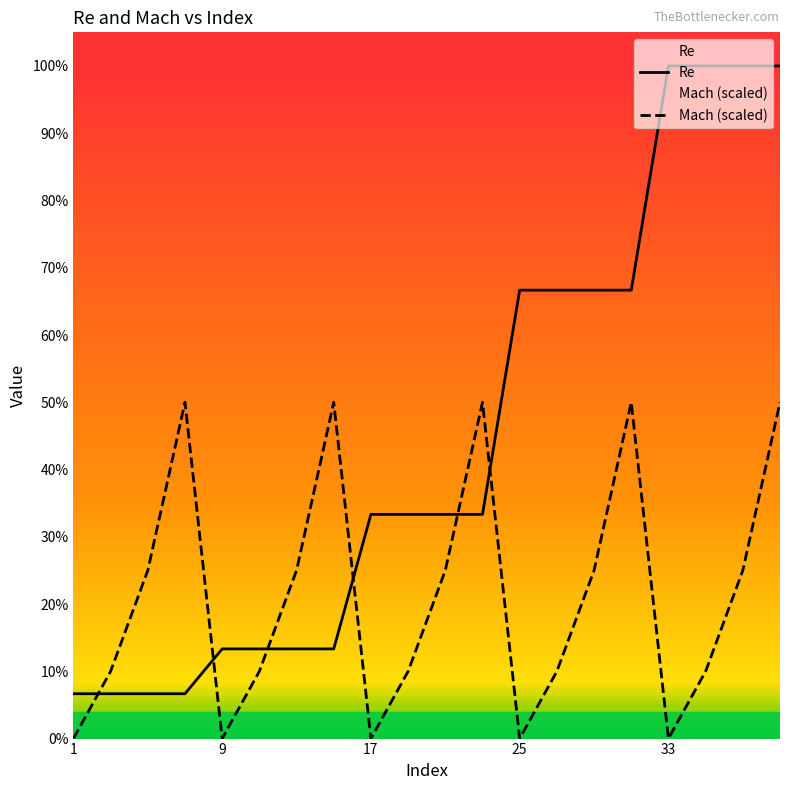

Rank the series at 17 from lowest to highest value.

Mach (scaled), Re